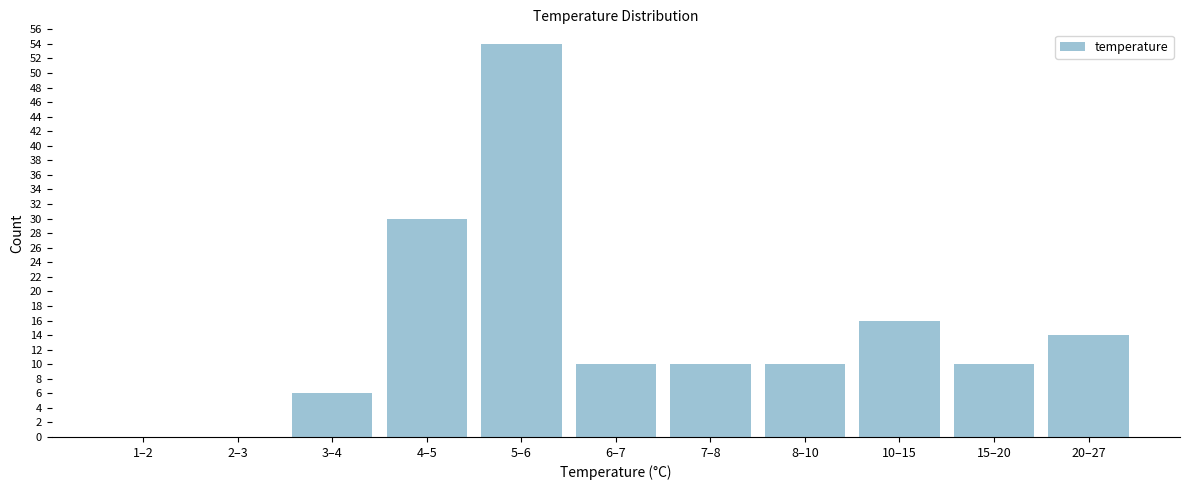

Reading left to right, transcribe all the data shown in this chart.

1–2=0	2–3=0	3–4=6	4–5=30	5–6=54	6–7=10	7–8=10	8–10=10	10–15=16	15–20=10	20–27=14